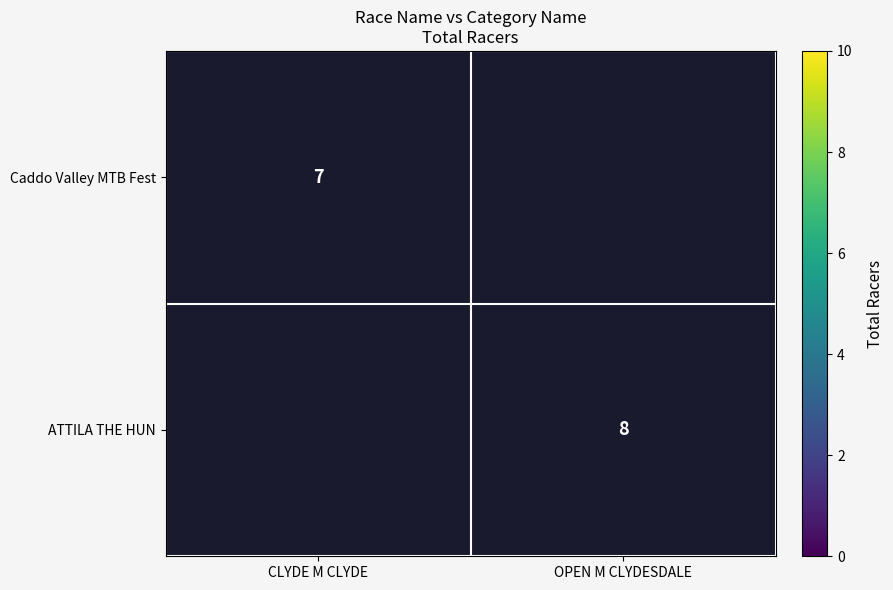

Is it true that Caddo Valley MTB Fest equals 4.5 at CLYDE M CLYDE?

False